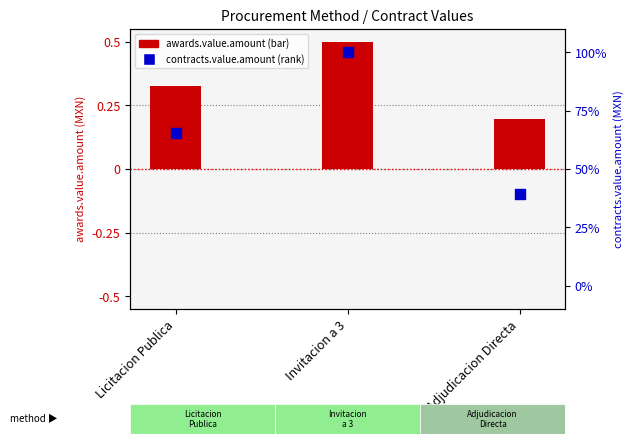

Which series contains the lowest Y value?

awards.value.amount